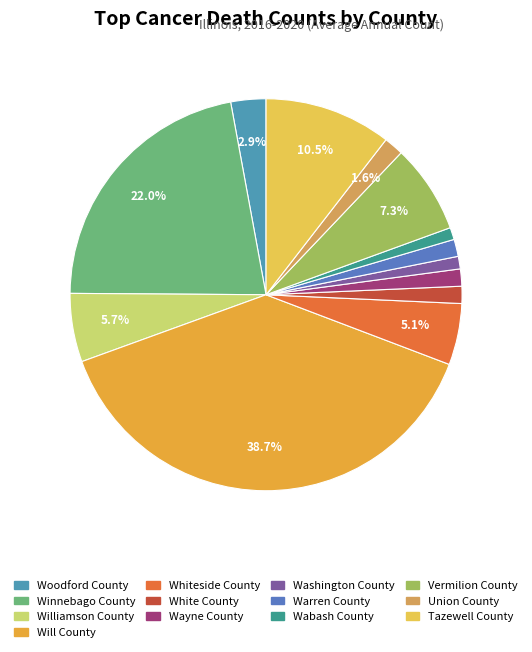

What percentage is NOT represented by Vermilion County?

92.7%